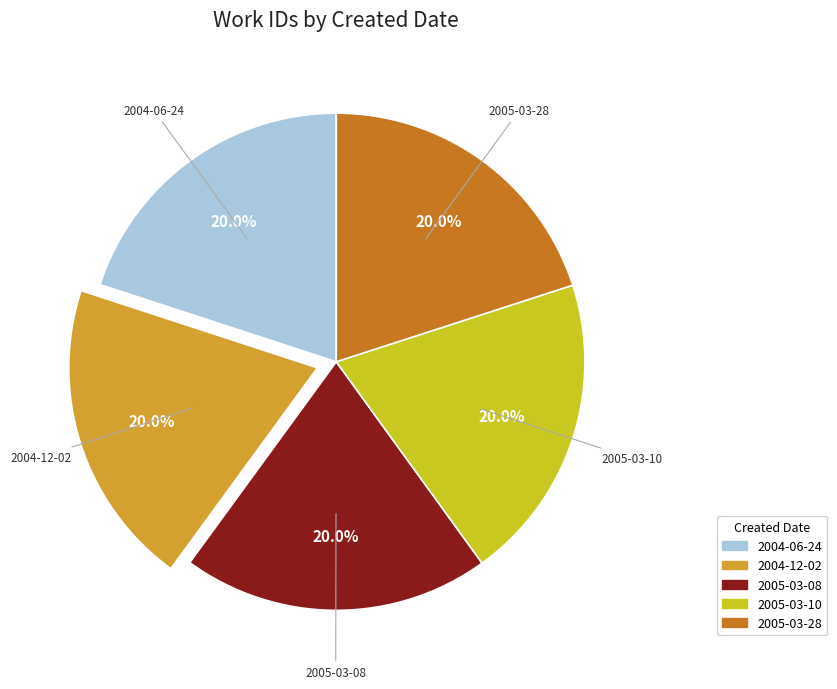

Is it true that 2005-03-08 is 35% of the pie?

False